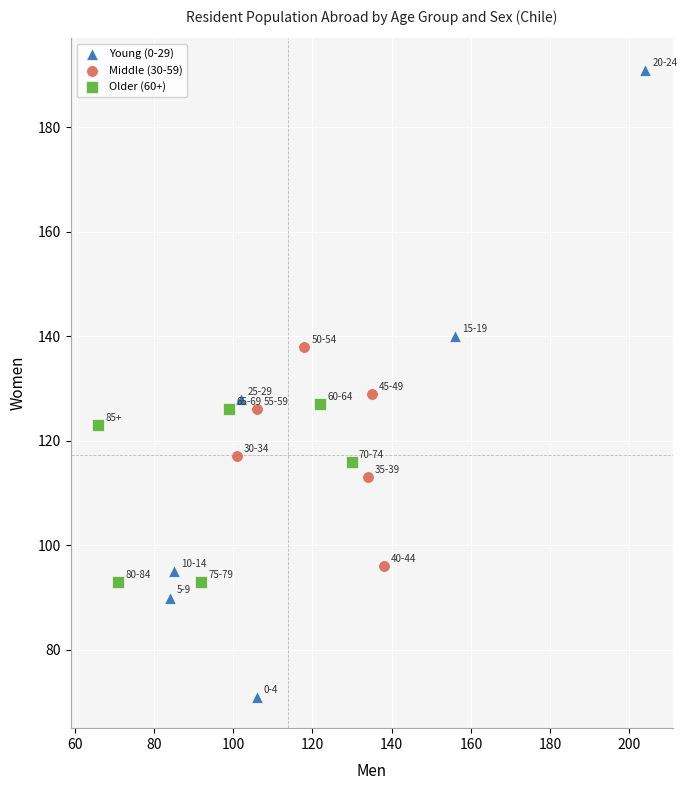

What are all the series names shown in the legend?

Young (0-29), Middle (30-59), Older (60+)